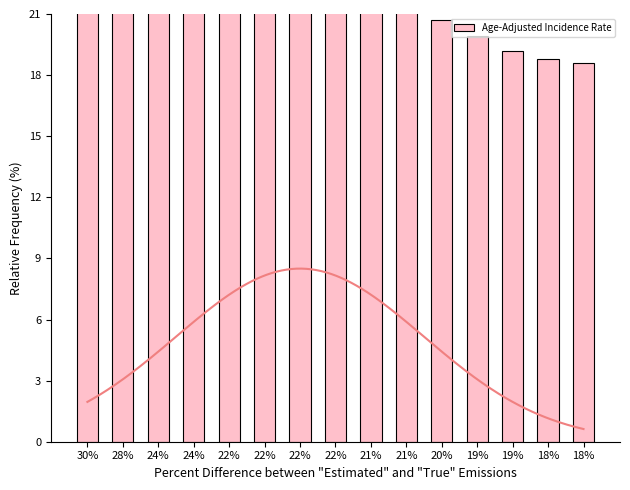

Rank the categories by value from lowest to highest.

18%, 18%, 19%, 19%, 20%, 21%, 21%, 22%, 22%, 22%, 22%, 24%, 24%, 28%, 30%